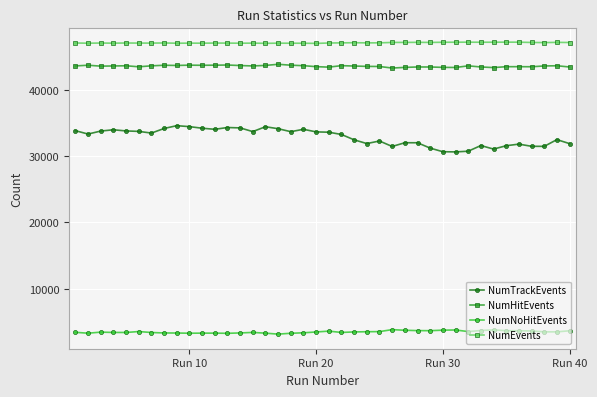

What is the value of the NumEvents point at the 25th from the left?

47063